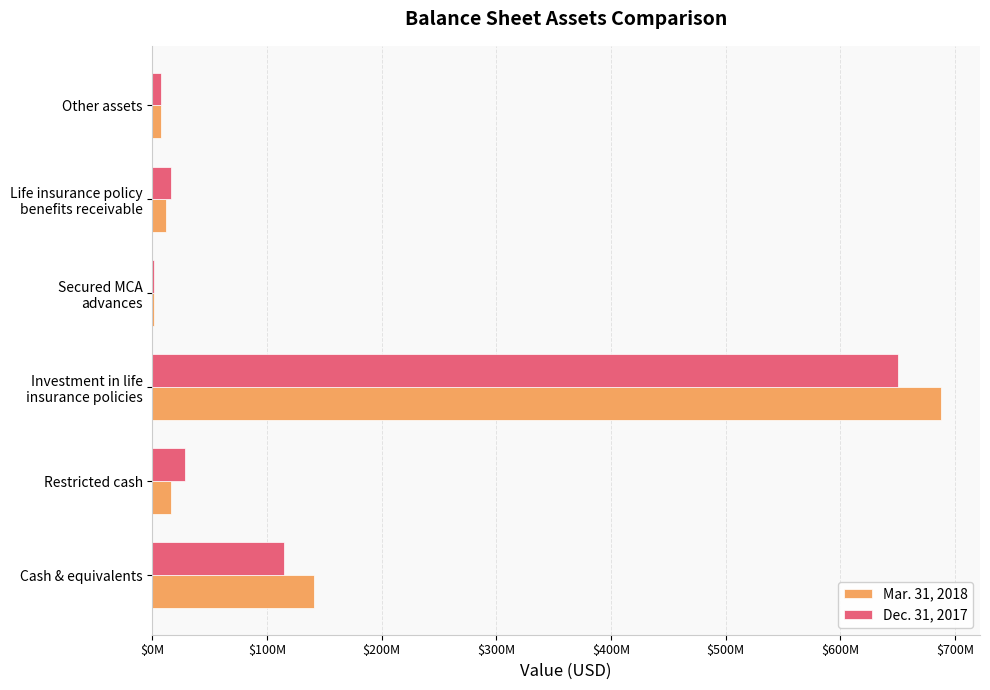

Which label corresponds to the largest value in the chart?

Investment in life
insurance policies